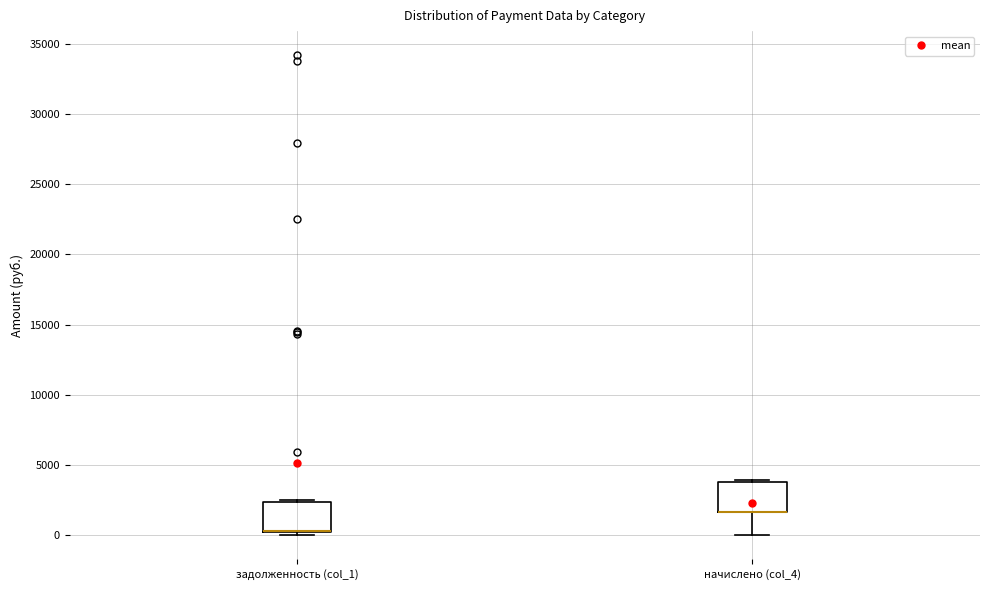

Reading left to right, read every box against the y-axis: the position of its median line, the range the box covers, and the ends of its whiskers. The values are not printed on the chart, so give them approximately, as read against the axis.

задолженность (col_1): median 500 (drawn on the box's lower edge), box 500 to 2500, whiskers 0 to 2500 (just above the box's upper edge)
начислено (col_4): median 1500 (drawn on the box's lower edge), box 1500 to 4000, whiskers 0 to 4000